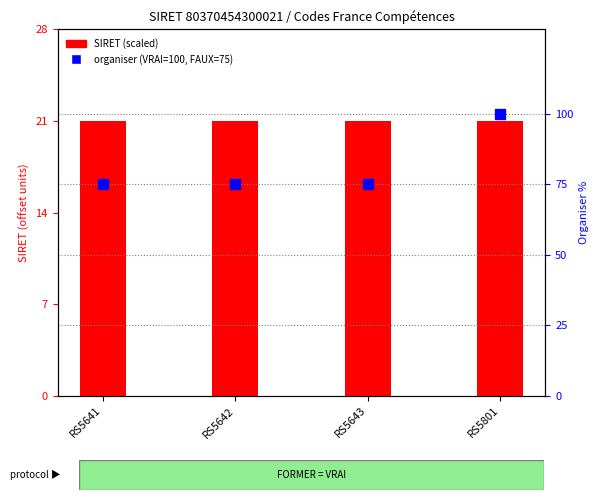

Which series has the largest total across all categories?

Organiser (VRAI=100, FAUX=75)